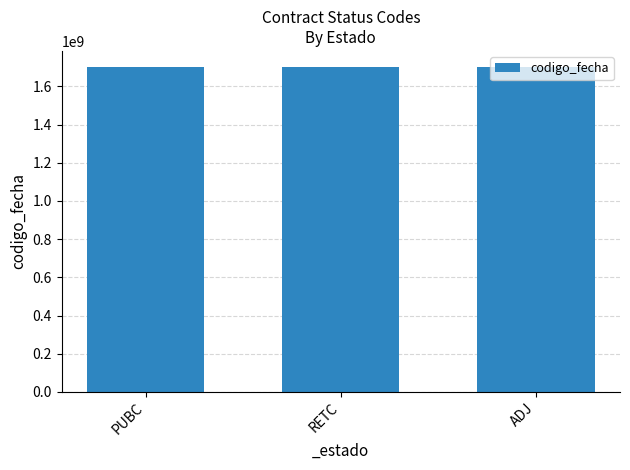

Does the chart contain any negative values?

No